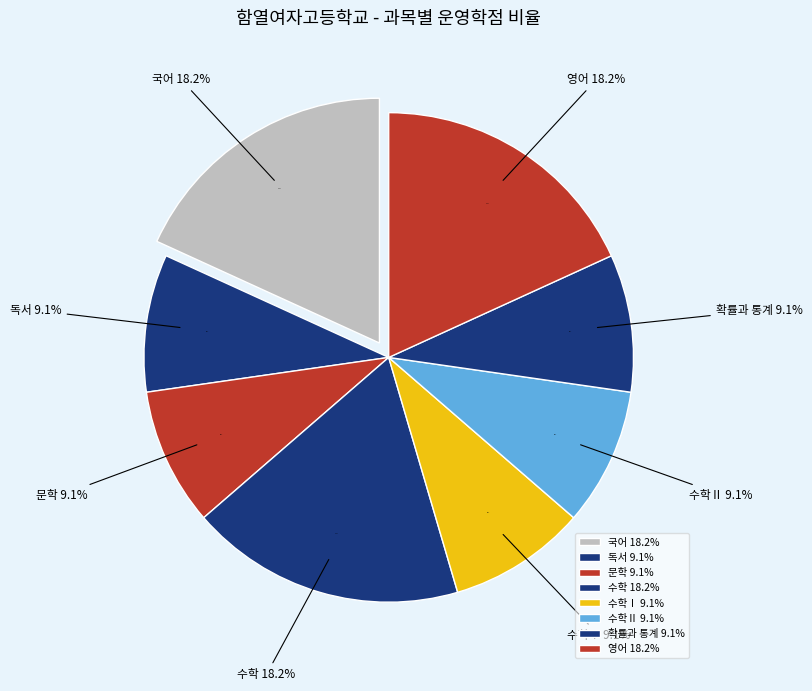

Which slice is the largest?

국어